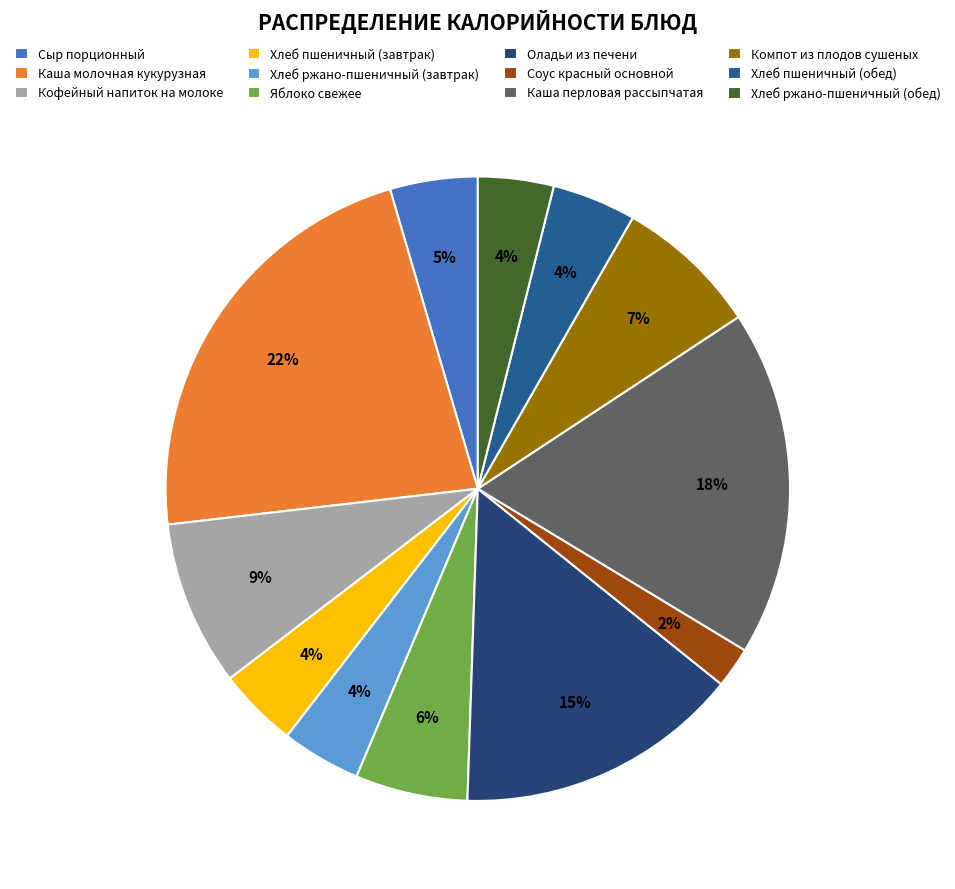

Which category has the biggest portion of the pie?

Каша молочная кукурузная